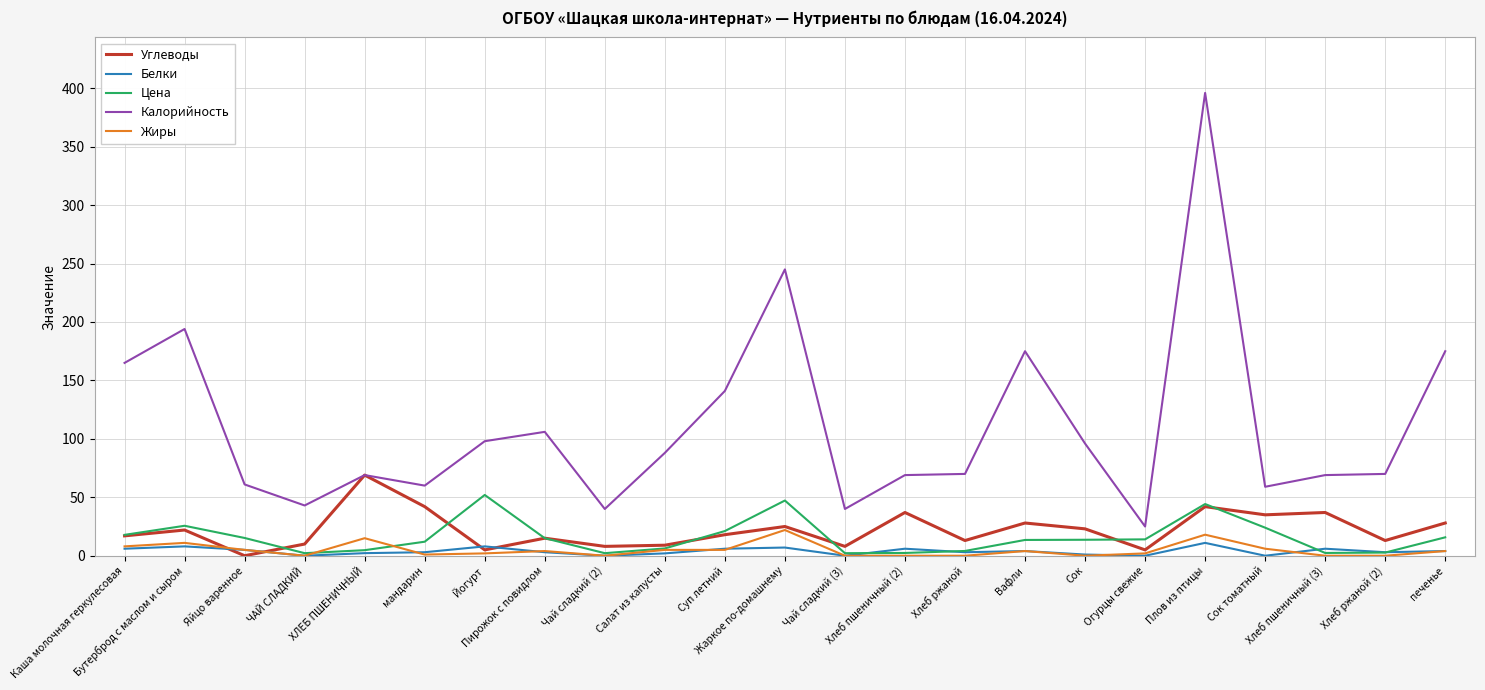

What is the maximum value shown in the chart?

396.0